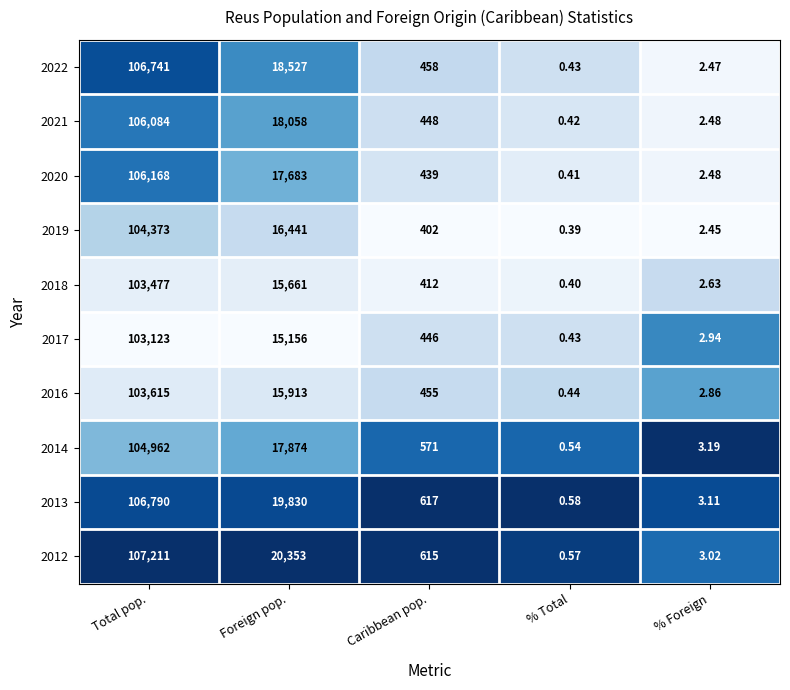

Which category has the highest value in the 2017 series?

Total pop.